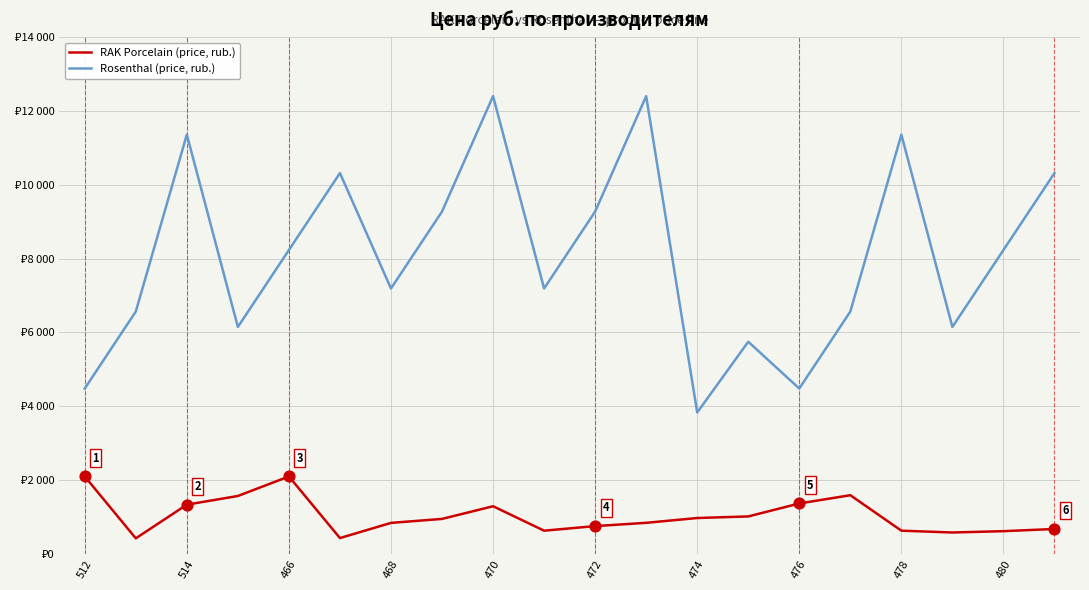

What are all the series names shown in the legend?

RAK Porcelain (price, rub.), Rosenthal (price, rub.)